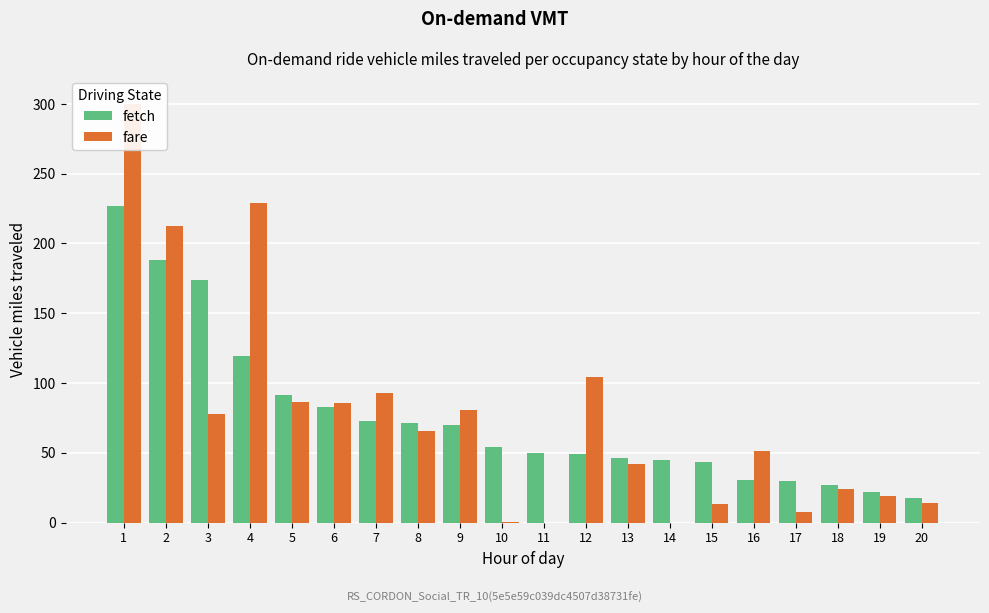

The fetch series shows 38.5 at 6. True or false?

False